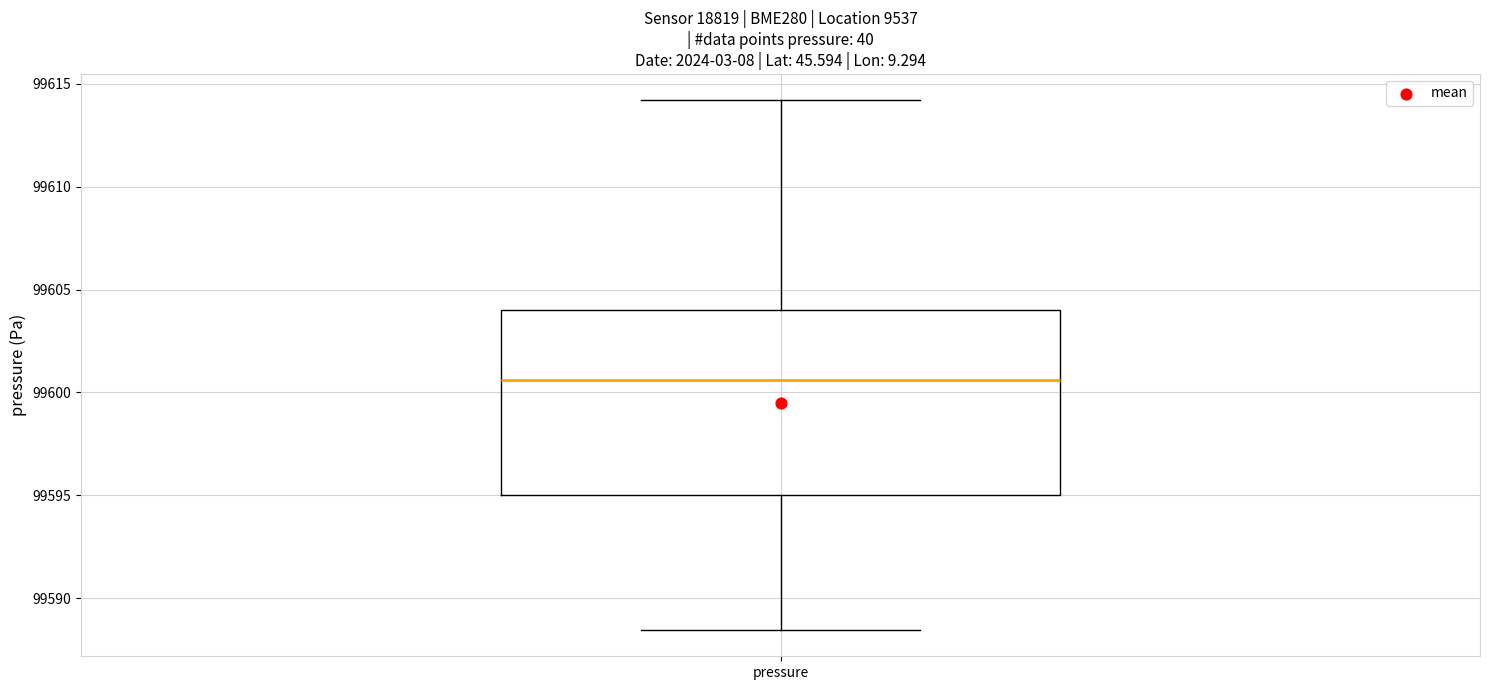

Read this box plot against the y-axis: the position of the median line, the range covered by the box, and the ends of both whiskers. The values are not printed on the chart, so give them approximately, as read against the axis.

median 99600.5, box 99595.0 to 99604.0, whiskers 99588.5 to 99614.0